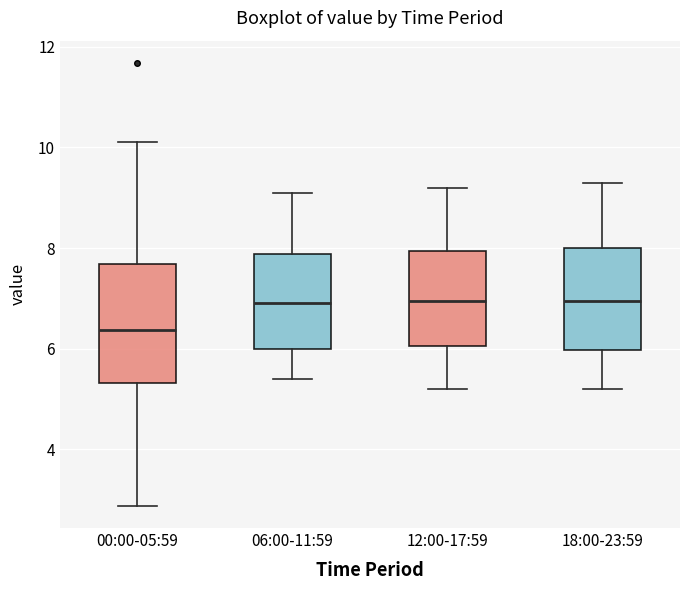

Which box is the tallest, from its lower edge to its upper edge?

00:00-05:59